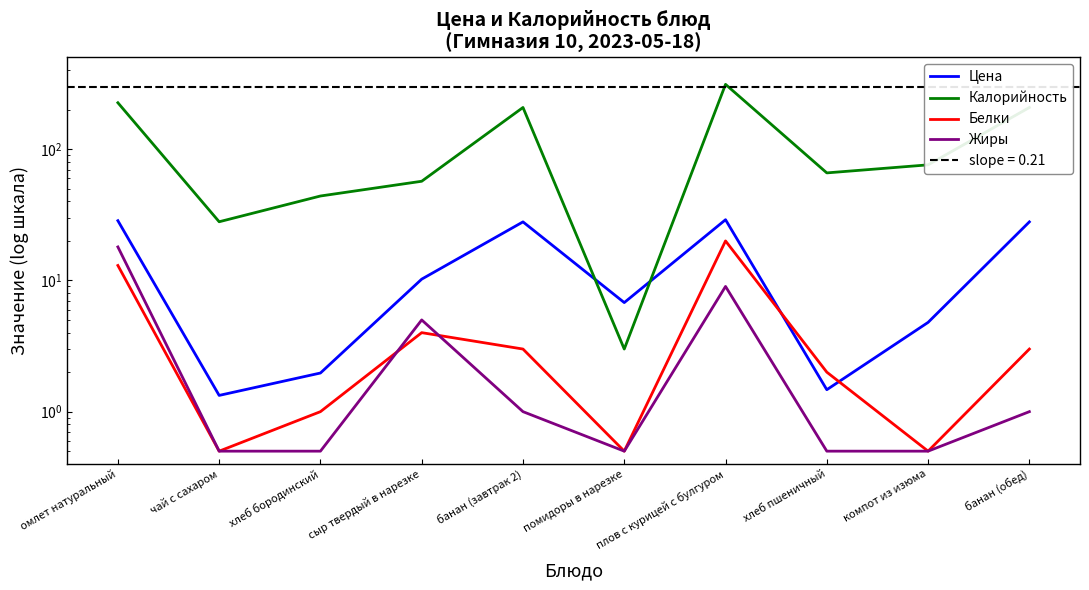

What is the difference between the highest and lowest values at компот из изюма?

75.5